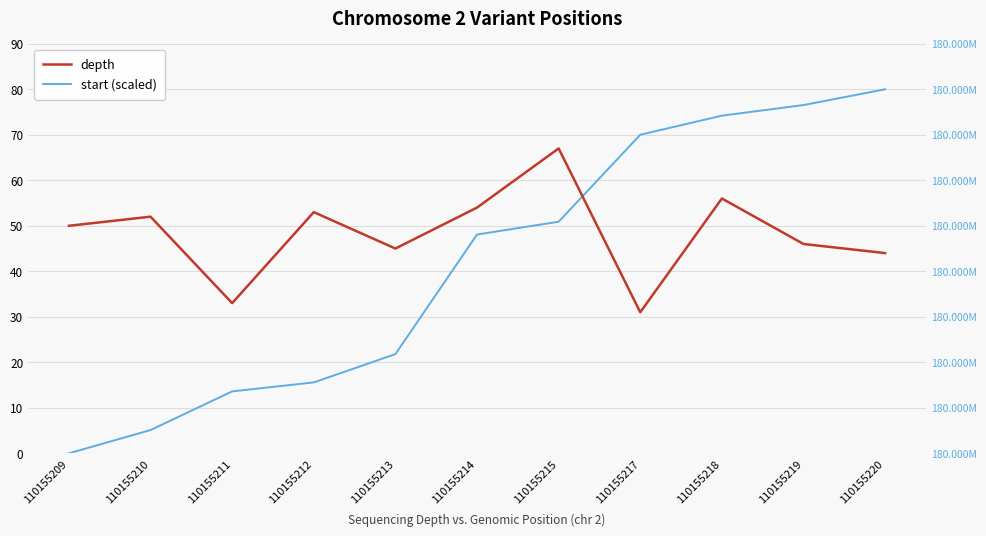

List the series in order of their peak value, highest first.

start (scaled), depth